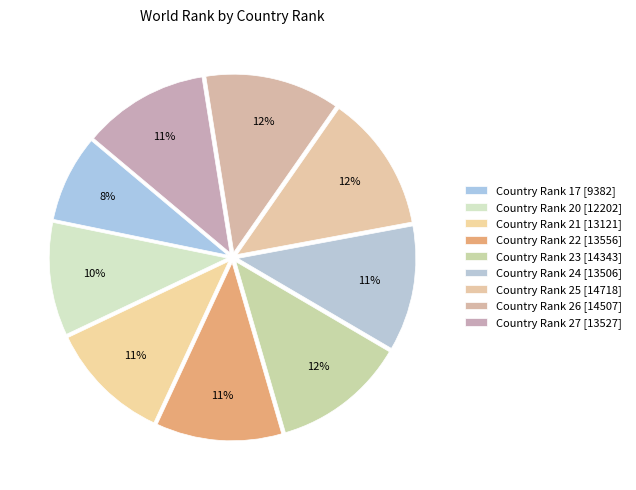

How many slices are in this pie chart?

9